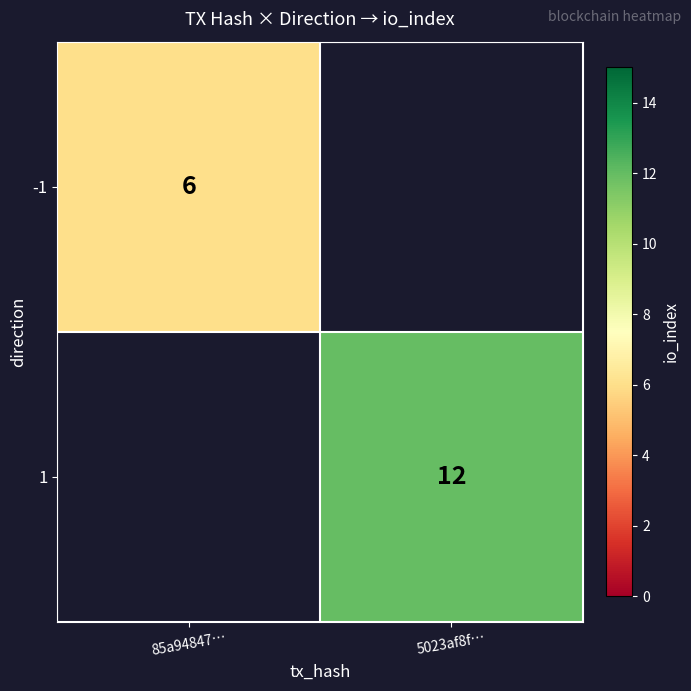

Is the value of -1 at 85a94847… greater than the value of 1 at 5023af8f…?

No